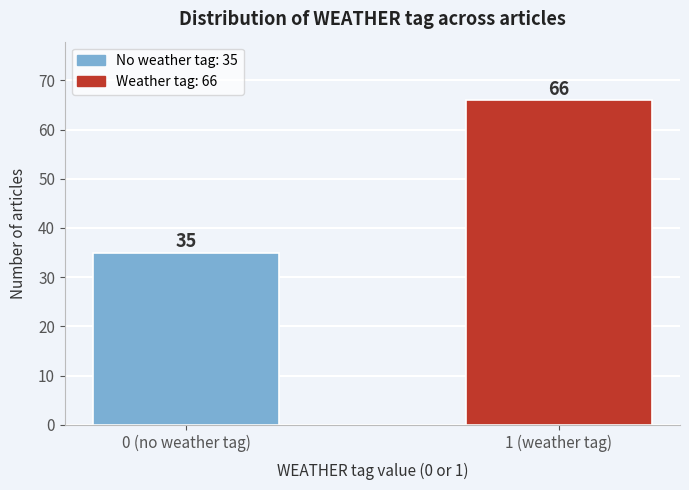

Reading right to left, what are all the values shown in this chart?

1 (weather tag)=66	0 (no weather tag)=35